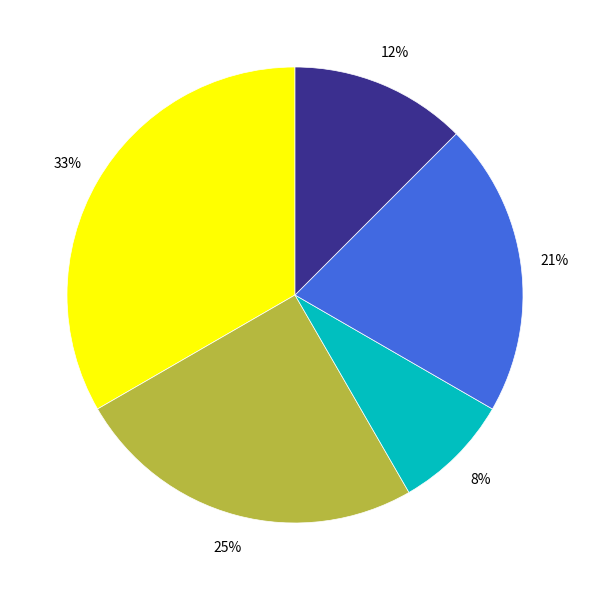

Count the number of slices in the pie.

5